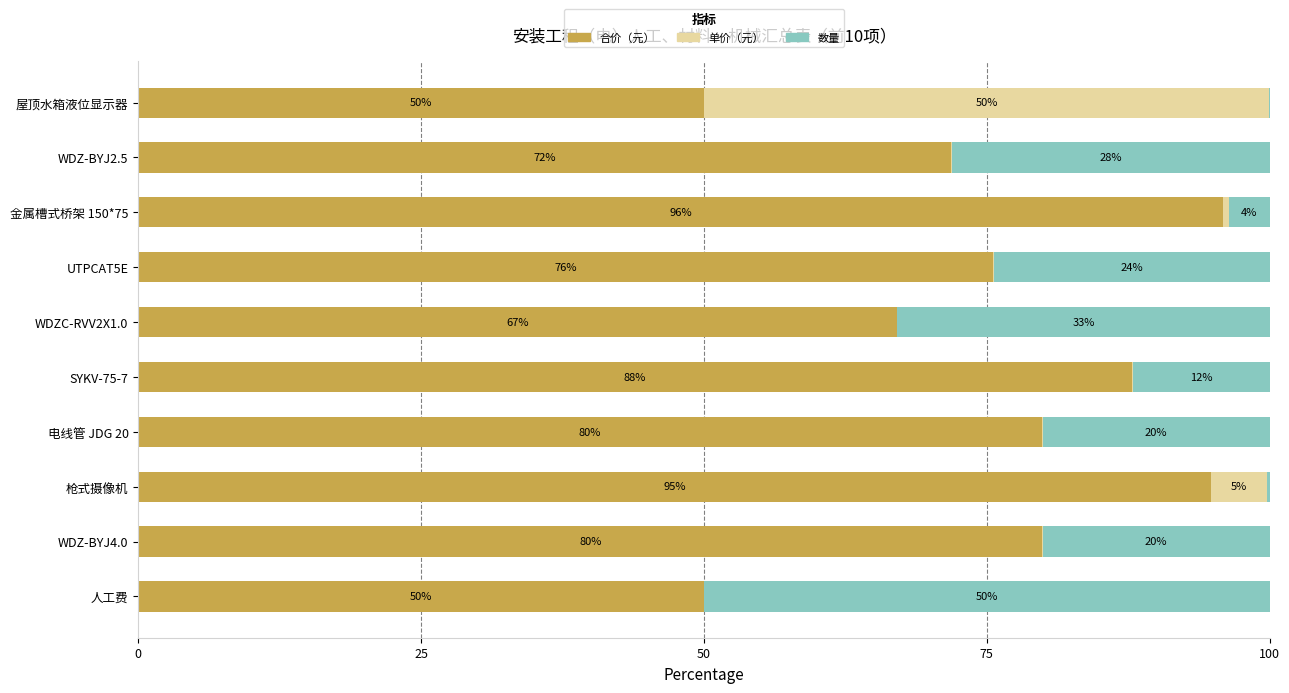

What is the total value across all series at 电线管 JDG 20?

100.0